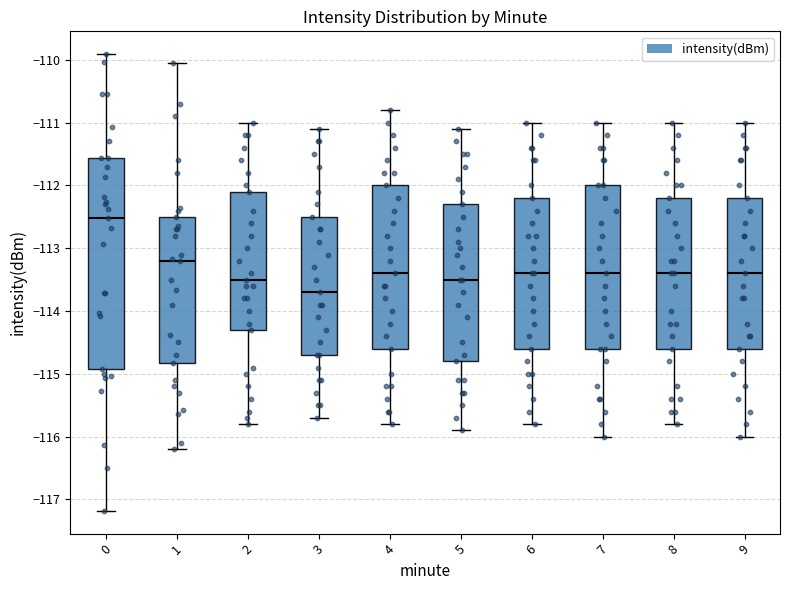

Comparing the boxes themselves (not the whiskers), which one is the tallest?

0